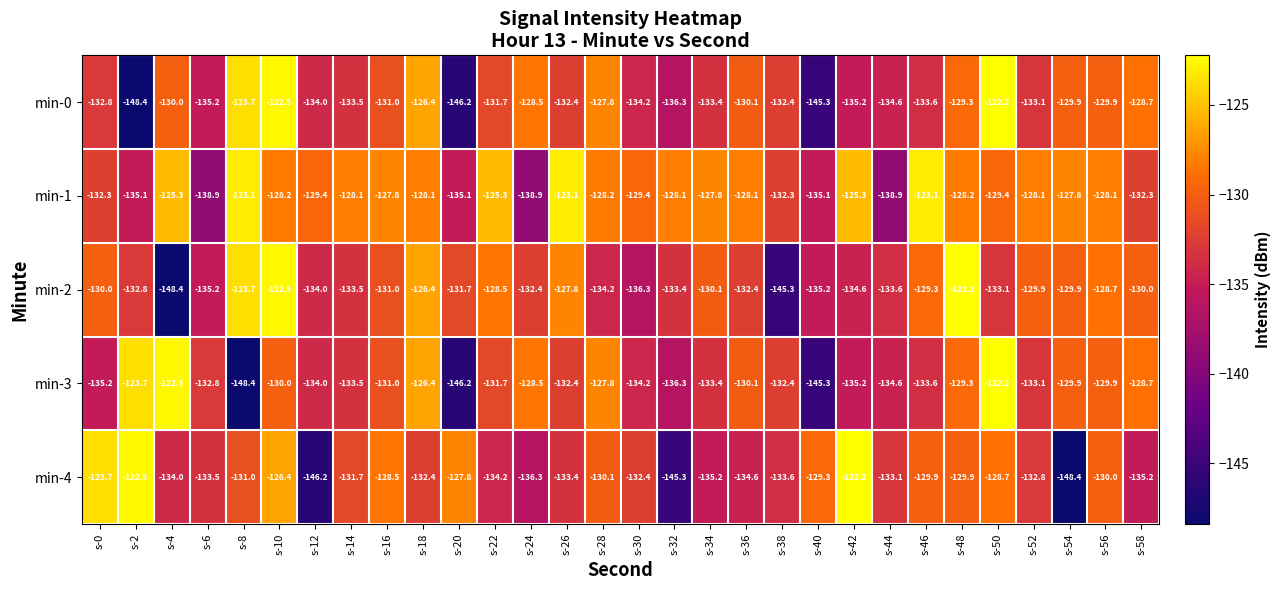

The min-1 series shows -203.8 at s-54. True or false?

False